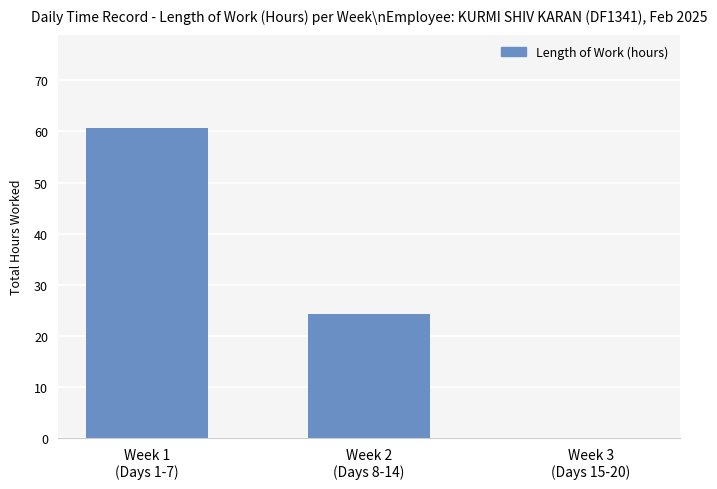

Reading left to right, list all the values displayed in this chart.

Week 1
(Days 1-7)=60.7	Week 2
(Days 8-14)=24.3	Week 3
(Days 15-20)=0.0